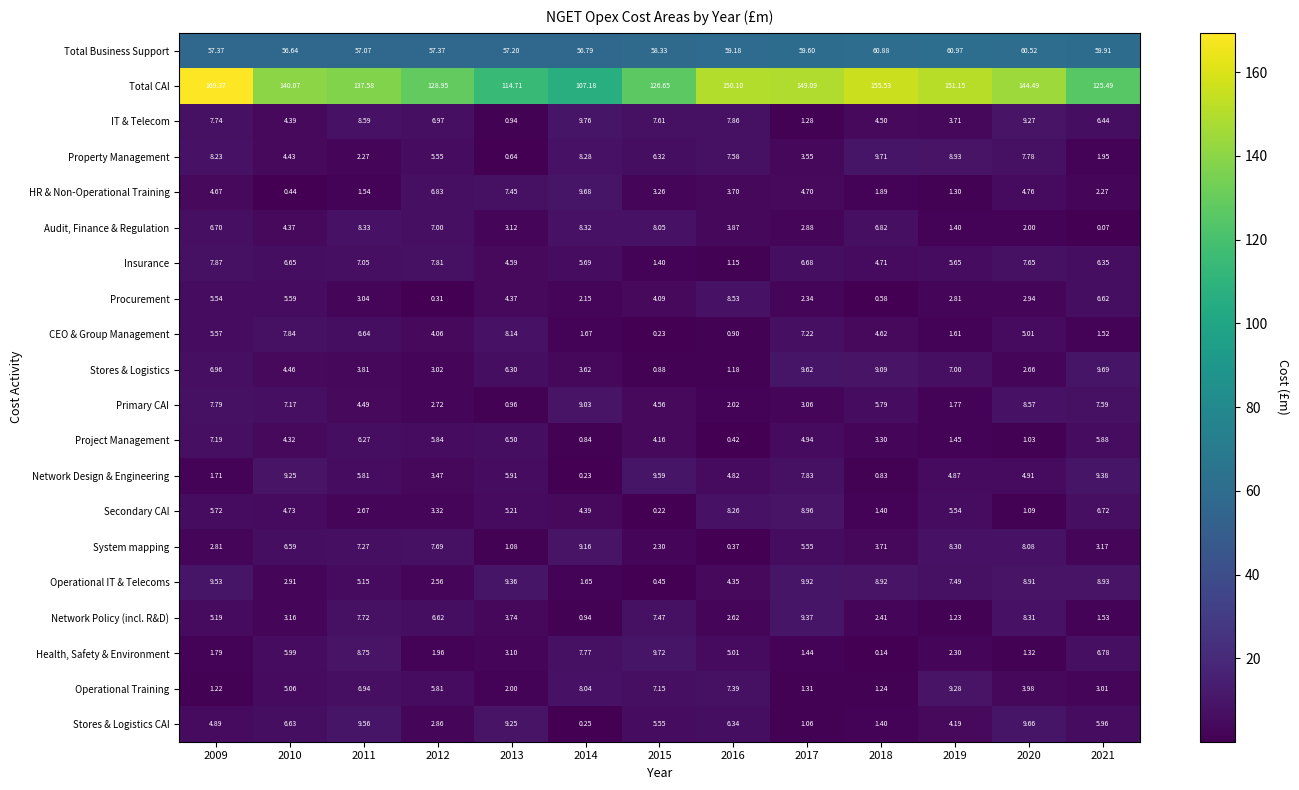

Which series has the widest spread of values?

Total CAI